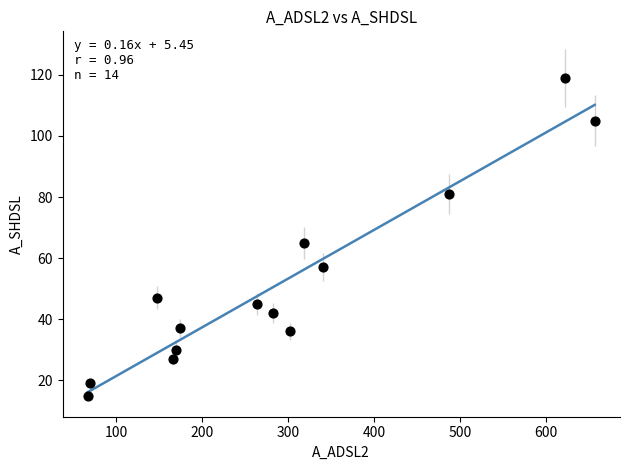

What Y value in the scatter plot is closest to 67?

65